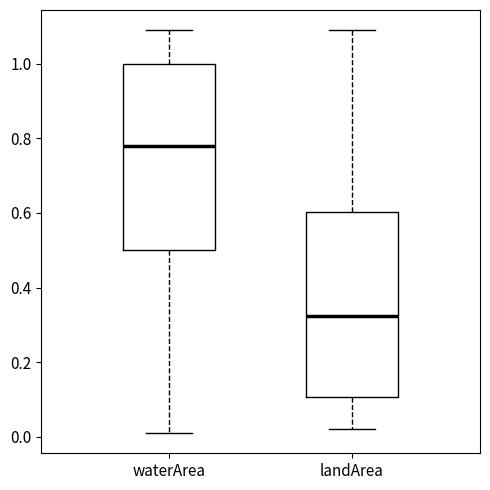

Reading left to right, transcribe this box plot: for each box, give where its median line is, the range the box spans, and where its two whiskers end, as read against the y-axis. The values are not printed on the chart, so give them approximately, as read against the axis.

waterArea: median 0.78, box 0.50 to 1.00, whiskers 0.02 to 1.10
landArea: median 0.32, box 0.10 to 0.60, whiskers 0.02 to 1.10